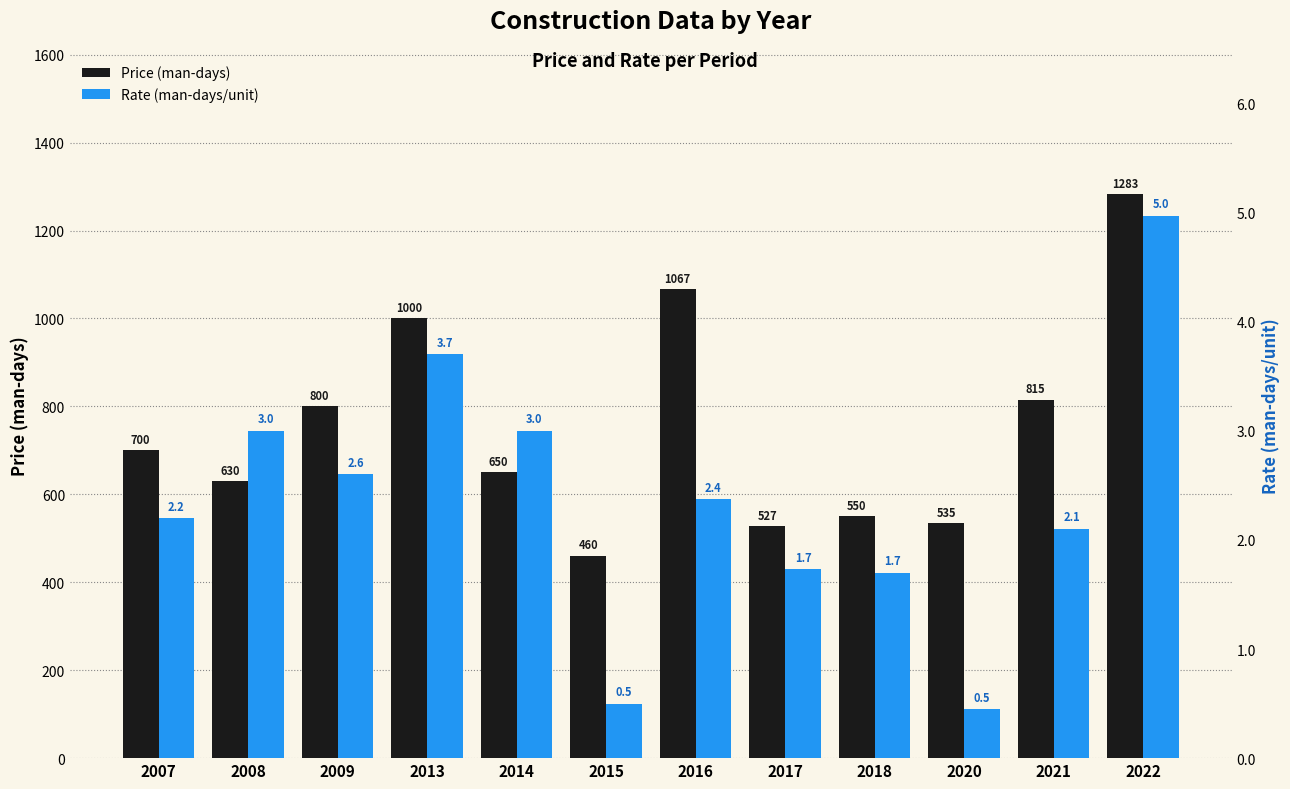

Between 2009 and 2016, which series saw the biggest shift?

Price (man-days)